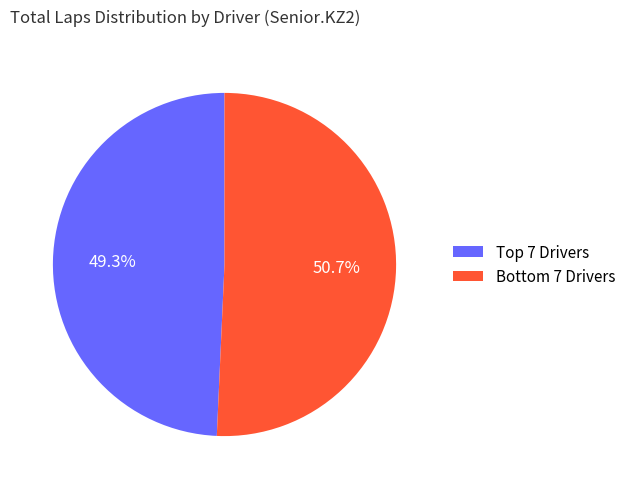

What is the smallest slice in the pie chart?

Top 7 Drivers